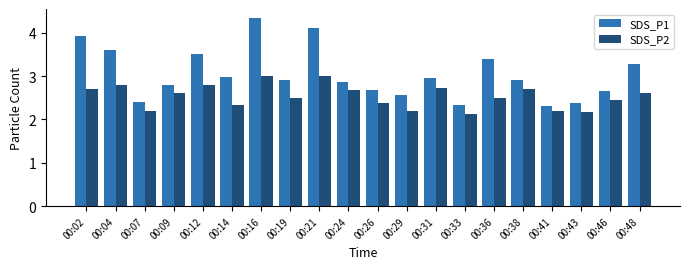

Which series has the widest spread of values?

SDS_P1